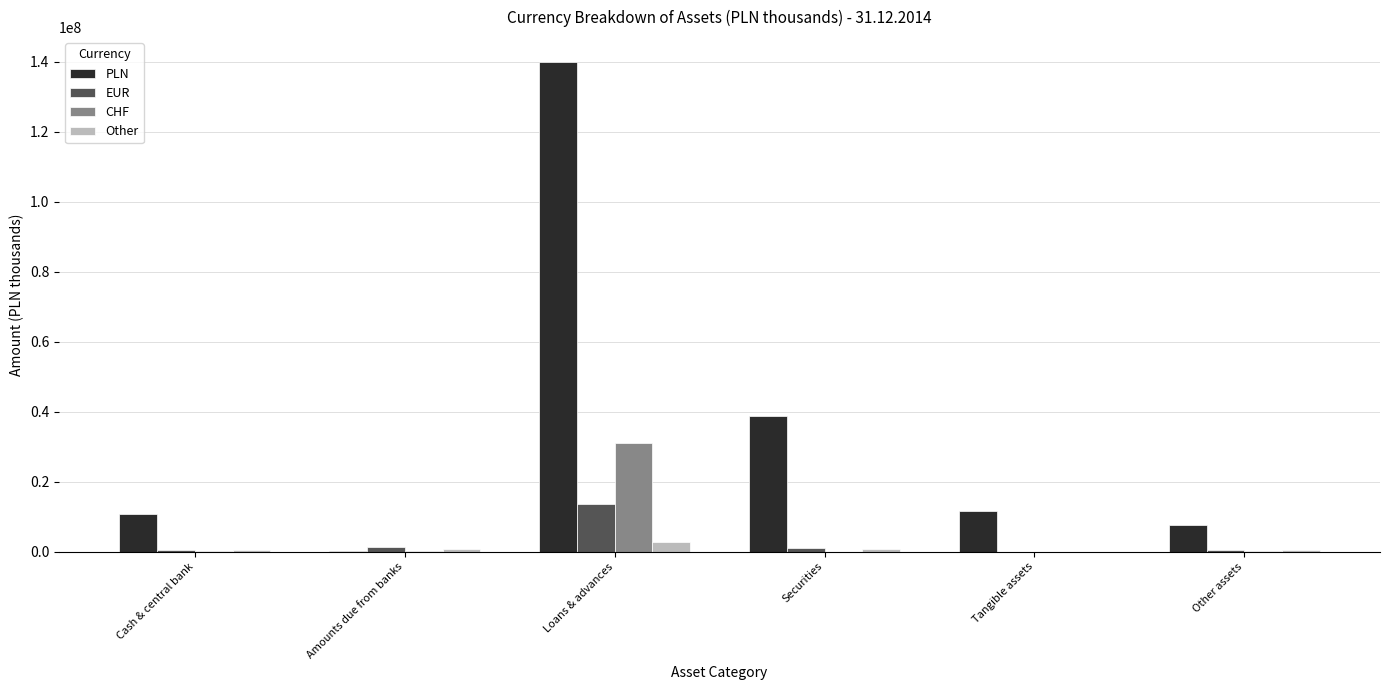

What is the greatest value displayed?

140063419